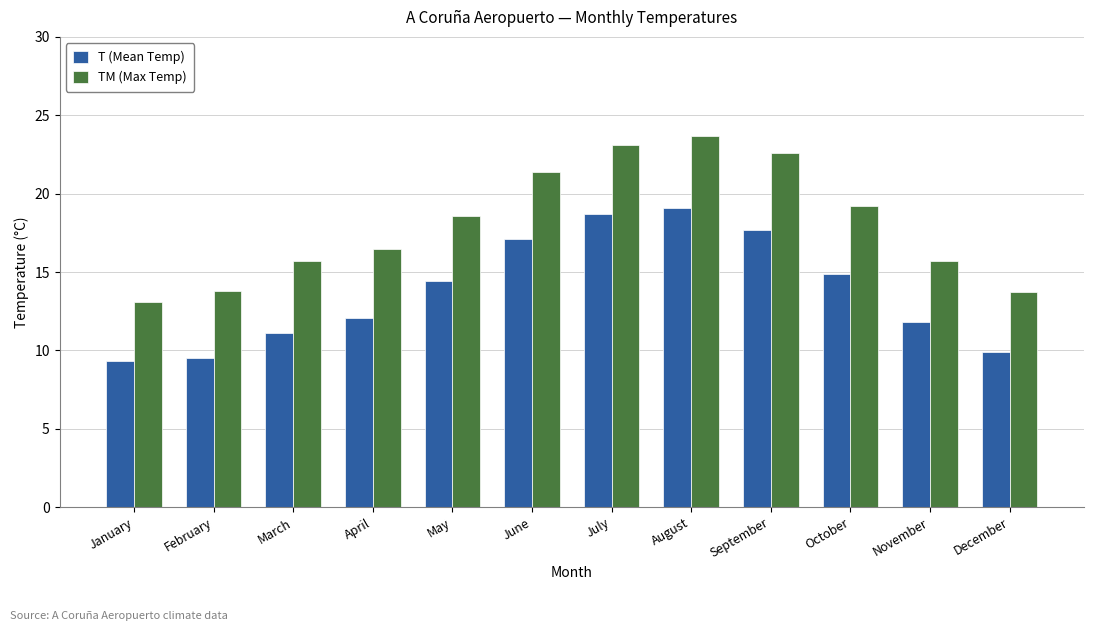

What is the spread (max minus min) of values at October?

4.3